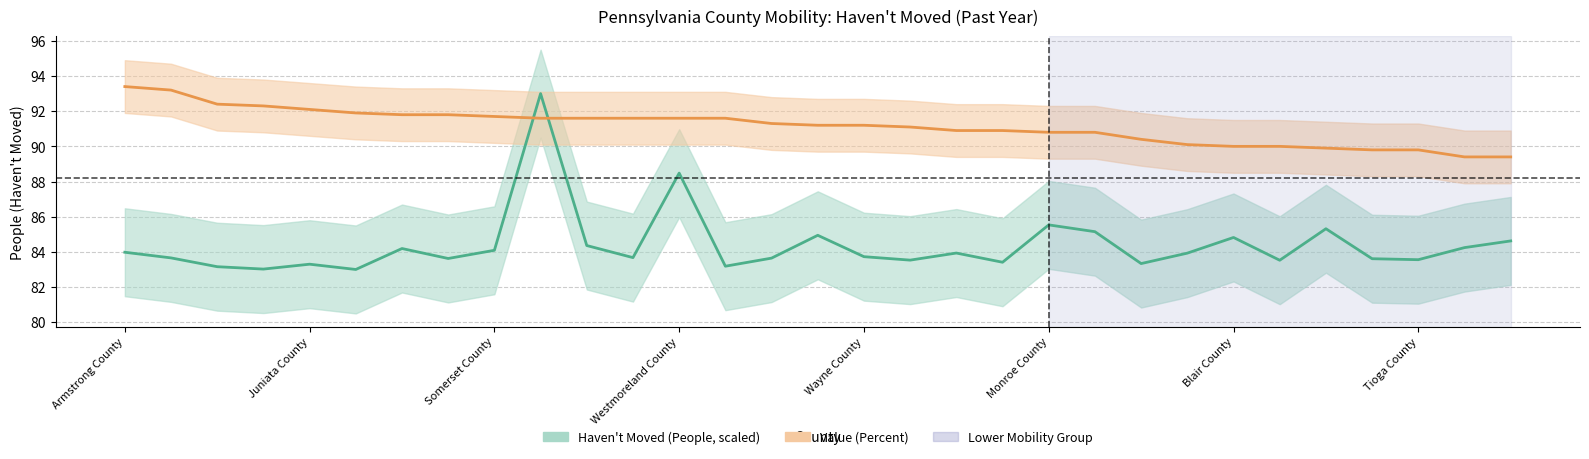

List the series in order of their overall mean, highest first.

Value (Percent), Haven't Moved (People)